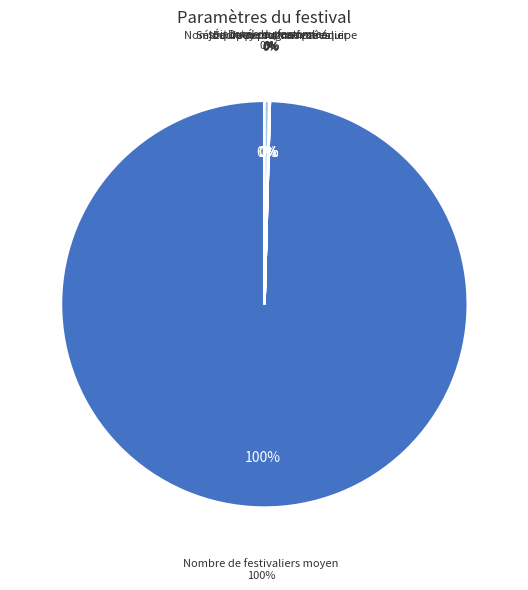

To the nearest percent, what portion does Nombre de festivaliers moyen represent?

100%